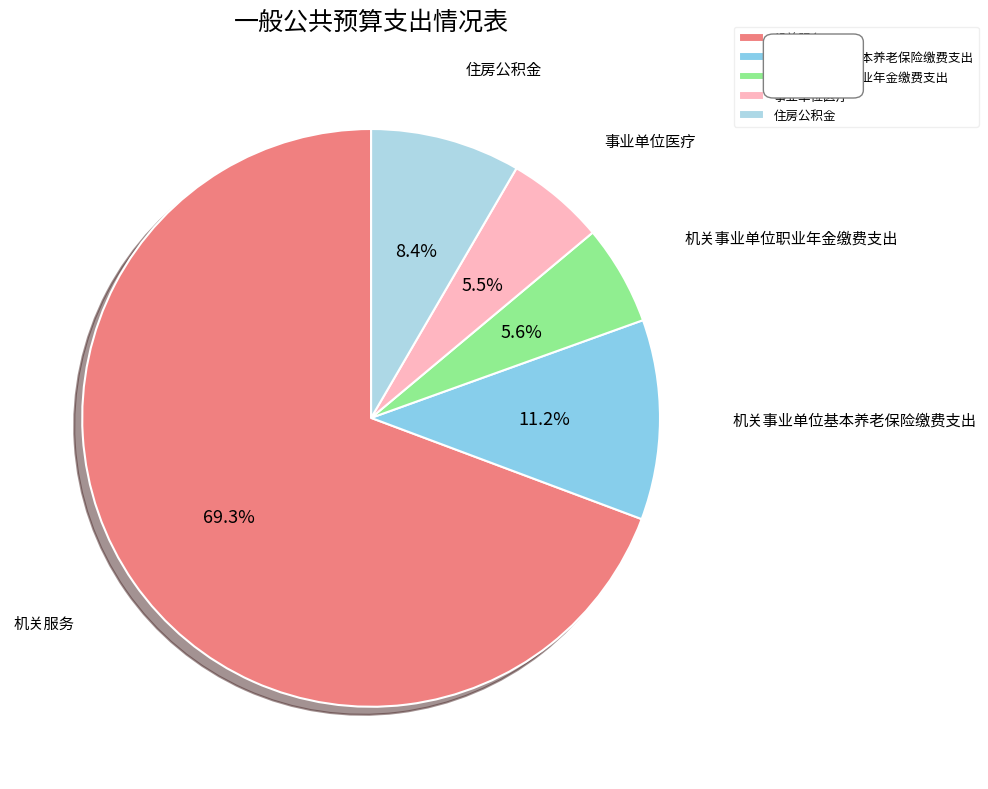

Is 机关事业单位基本养老保险缴费支出 the majority of the pie?

No